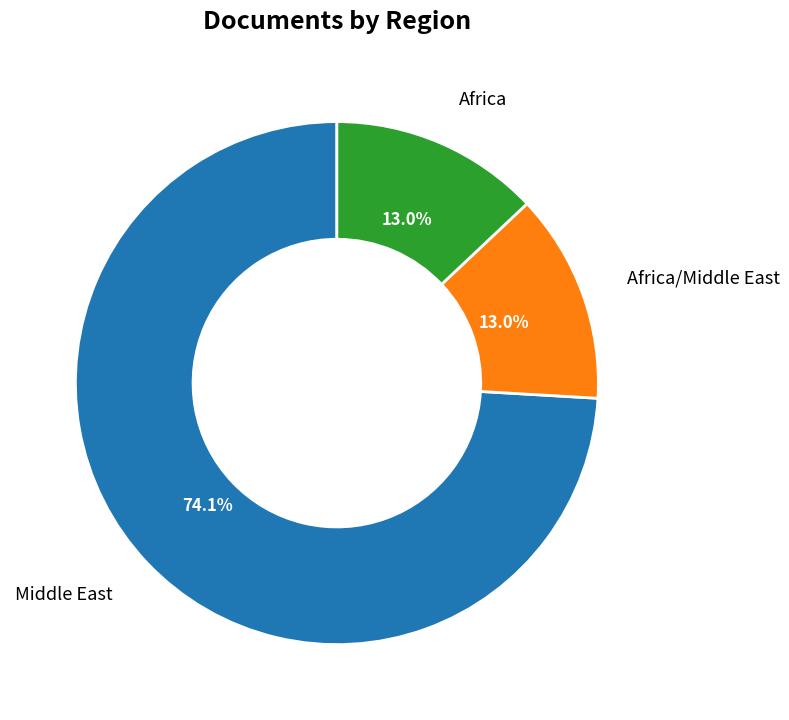

Which slice is the largest?

Middle East